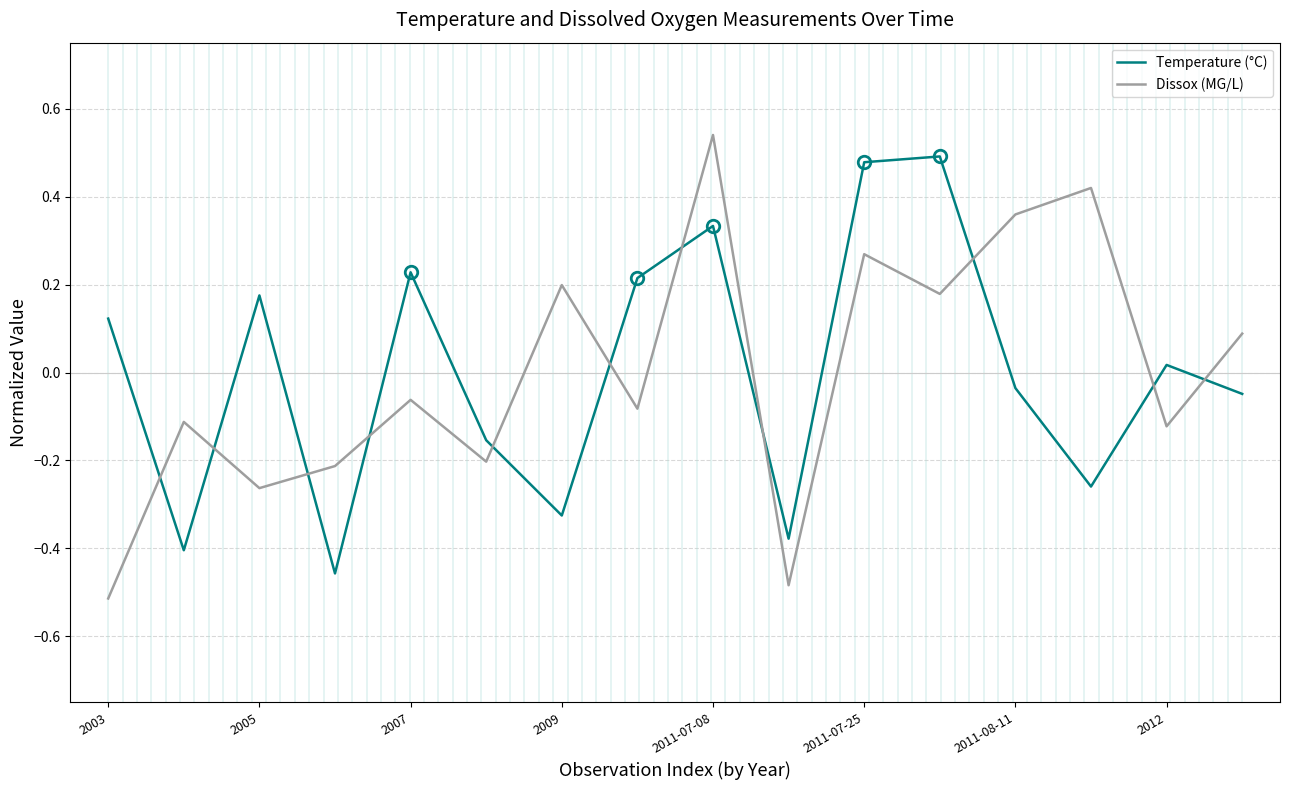

How many times do Temperature (°C) and Dissox (MG/L) cross each other?

11